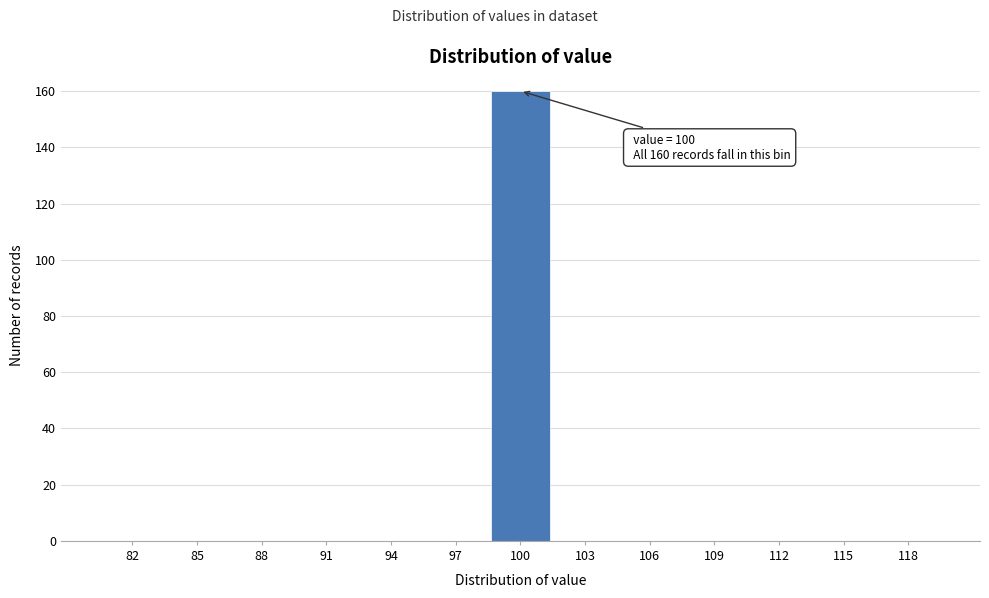

Which range on the x-axis has the tallest bar?

98.5 to 101.5